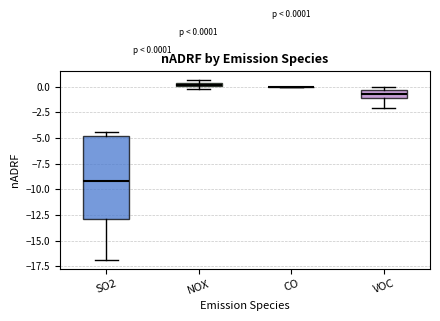

Comparing the boxes themselves (not the whiskers), which one is the tallest?

SO2